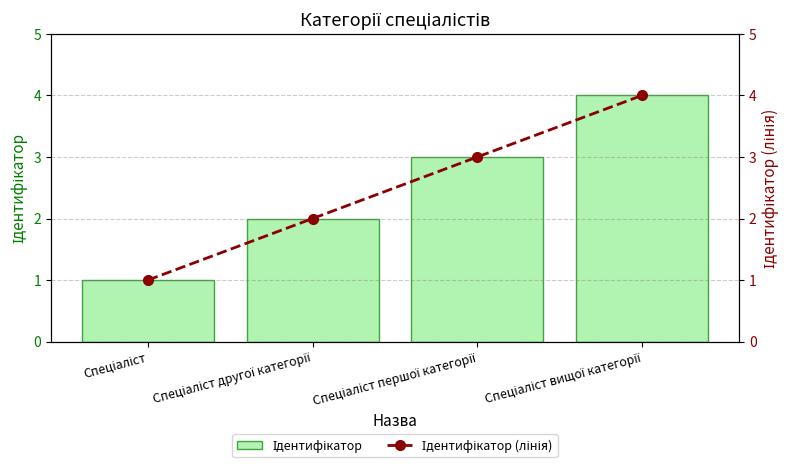

What is the average value of the Ідентифікатор (лінія) series?

2